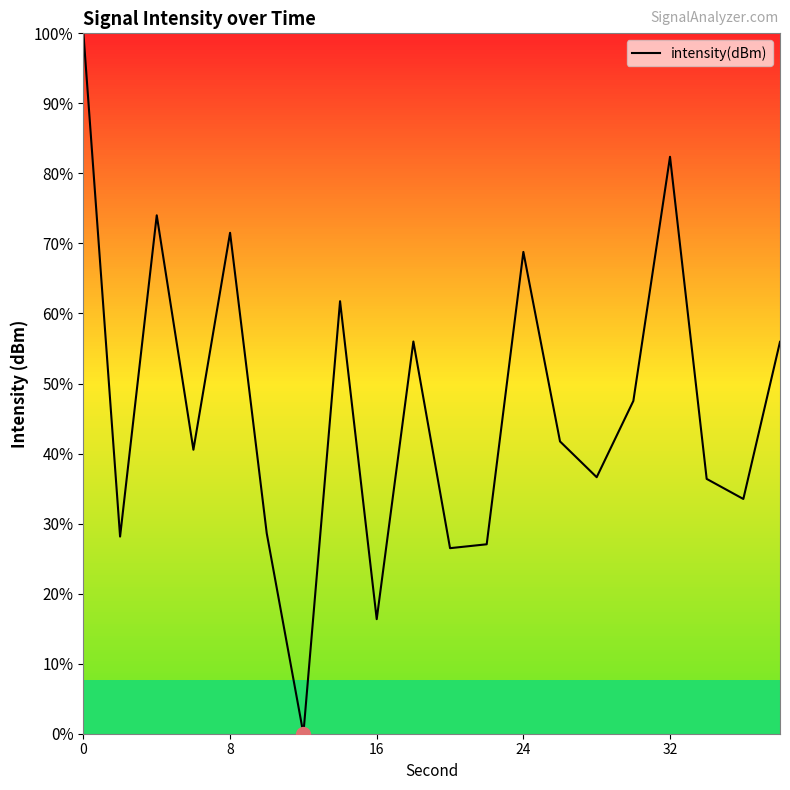

What is the greatest value displayed?

100.0